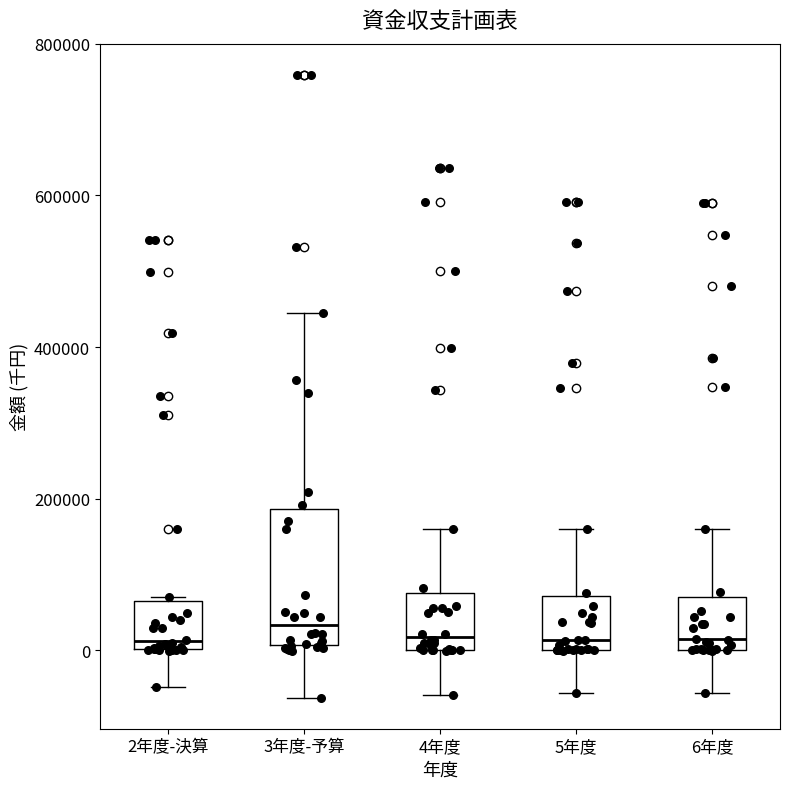

Where does the lower whisker of the box for 3年度-予算 end on the y-axis? The values are not printed on the chart, so give them approximately, as read against the axis.

-60000